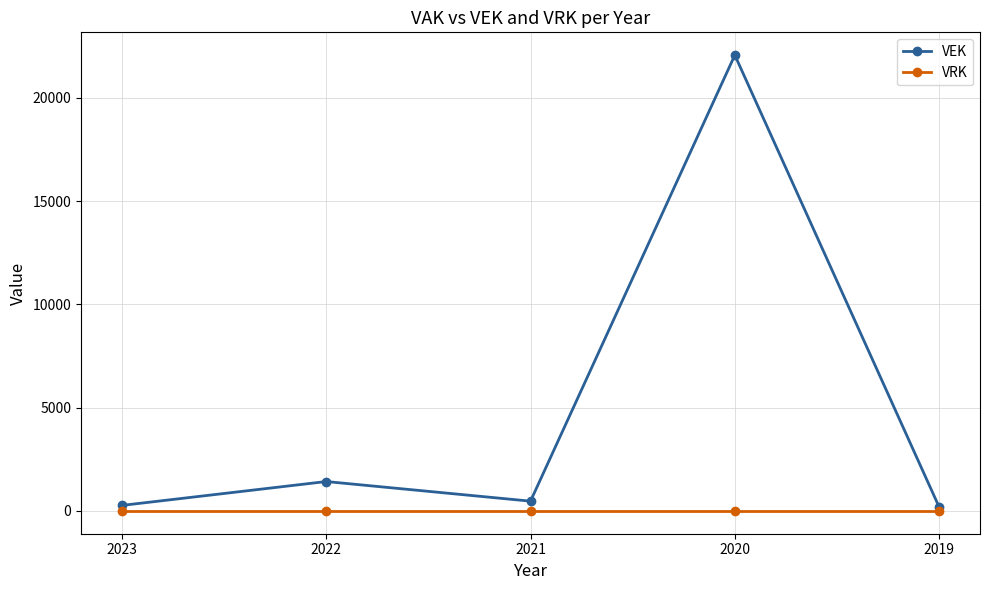

Is it true that VRK equals 0 at 2019?

True